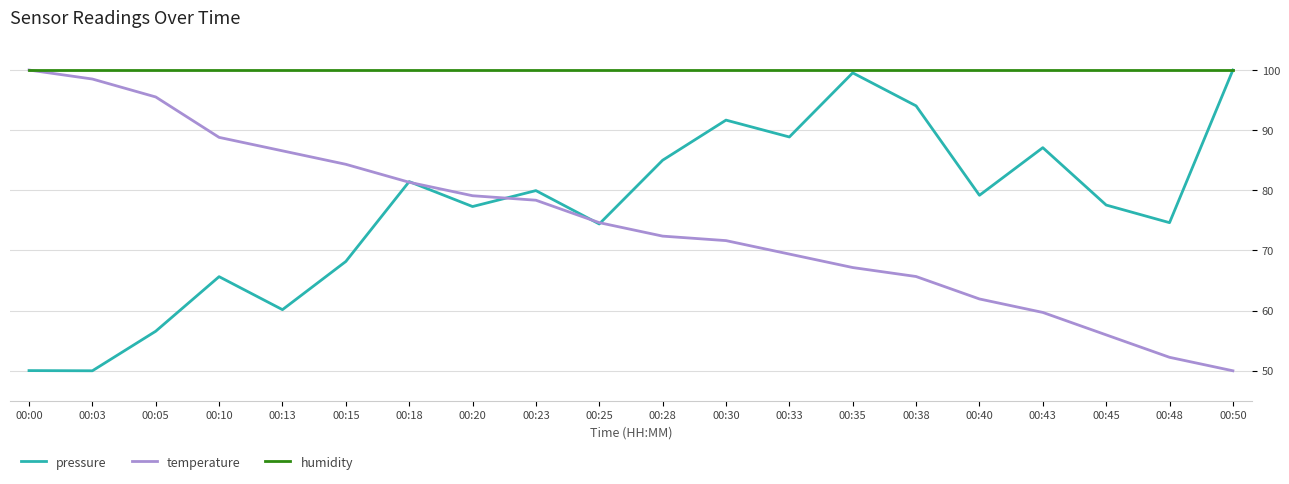

What is the highest value of the humidity series?

100.0